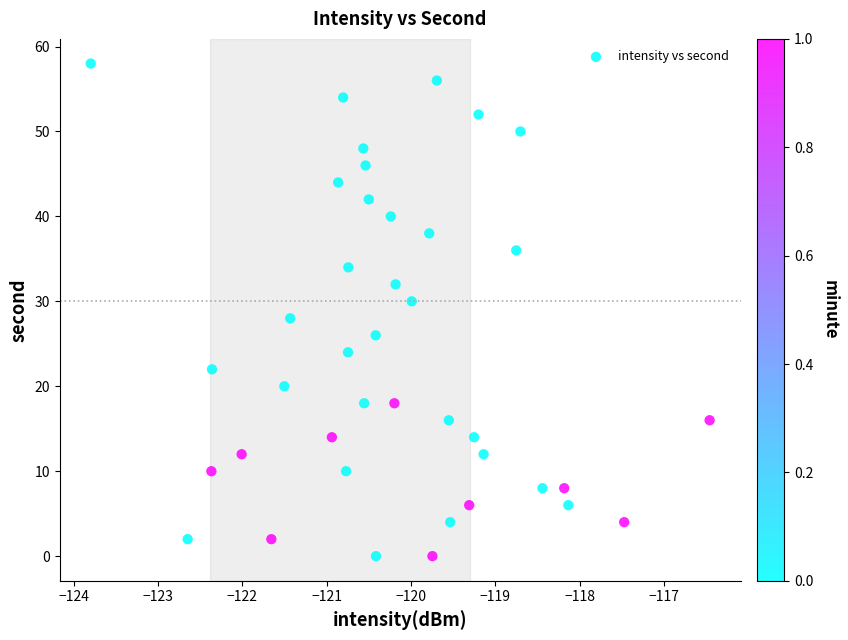

What is the range of Y values (max minus min)?

58